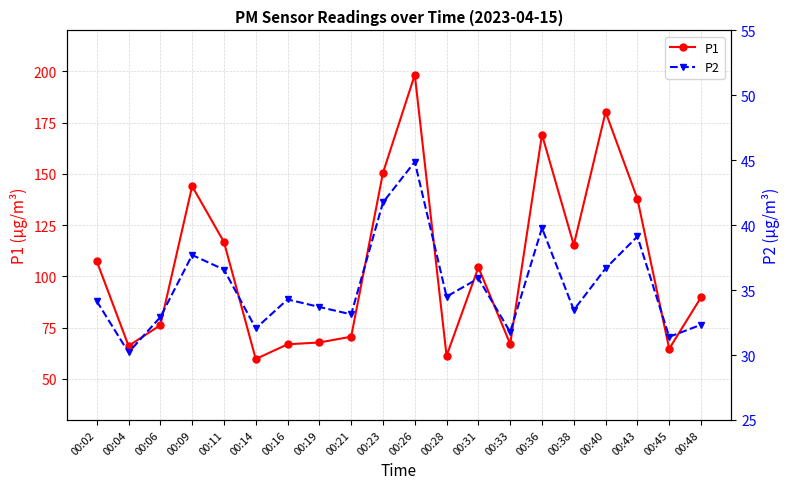

What is the difference between the P2 values at 00:14 and 00:09?

5.7